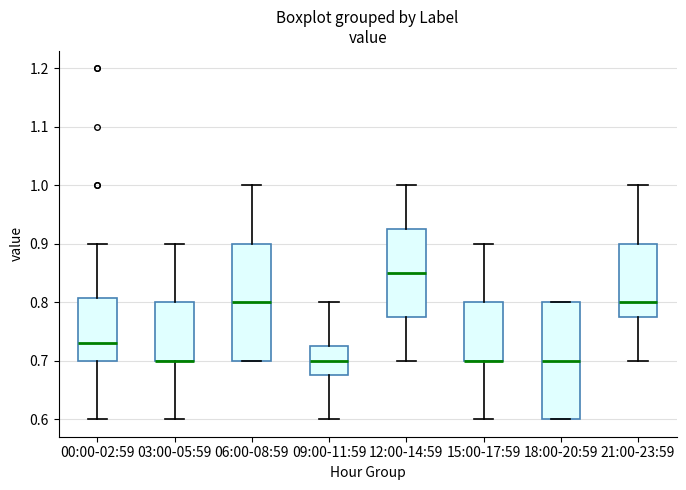

Where does the upper whisker of the box for 00:00-02:59 end on the y-axis? The values are not printed on the chart, so give them approximately, as read against the axis.

0.90